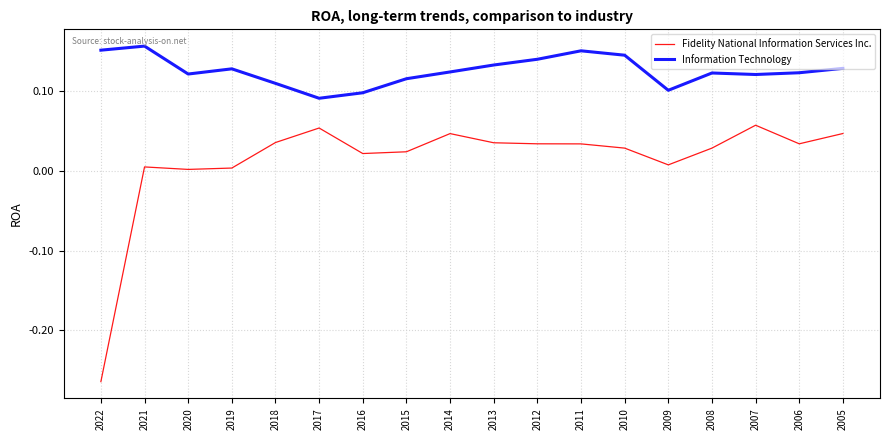

Where does the Fidelity National Information Services Inc. series first go above 0?

2021